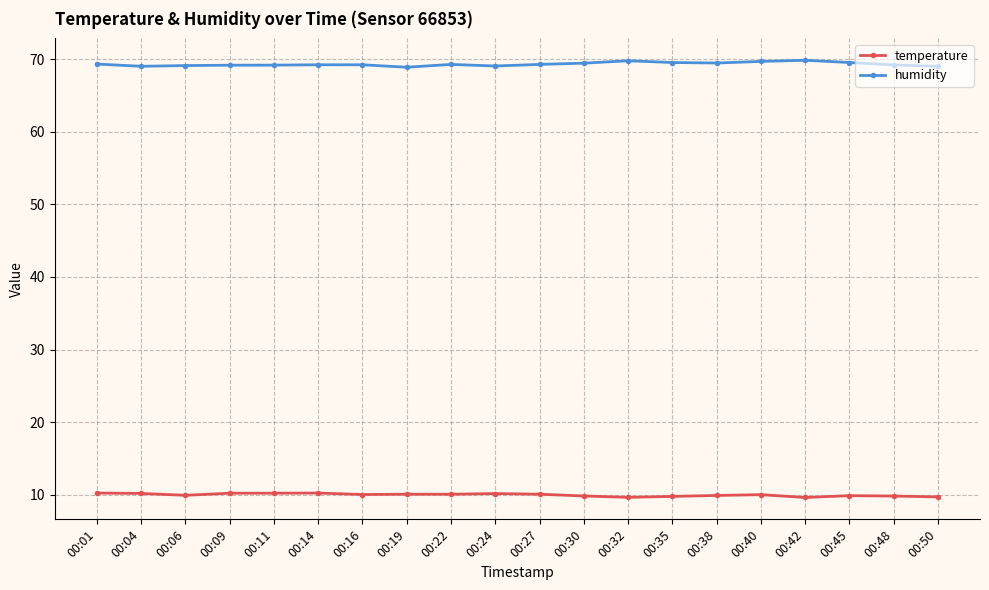

What is the minimum value for humidity?

68.9